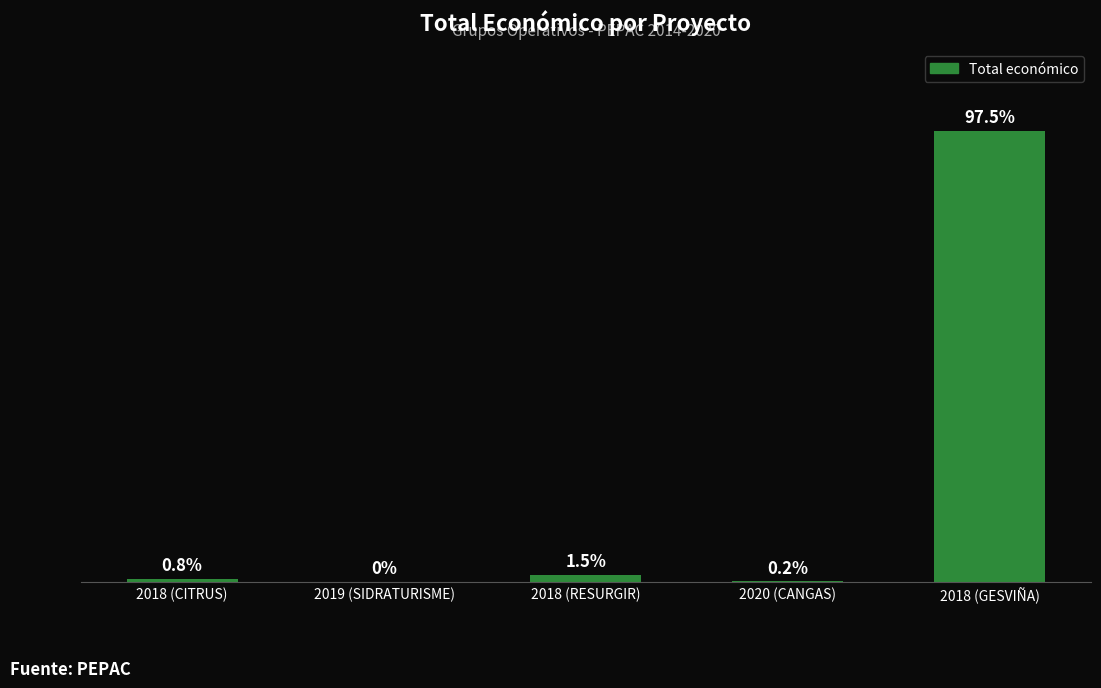

How many distinct data groups are displayed?

1